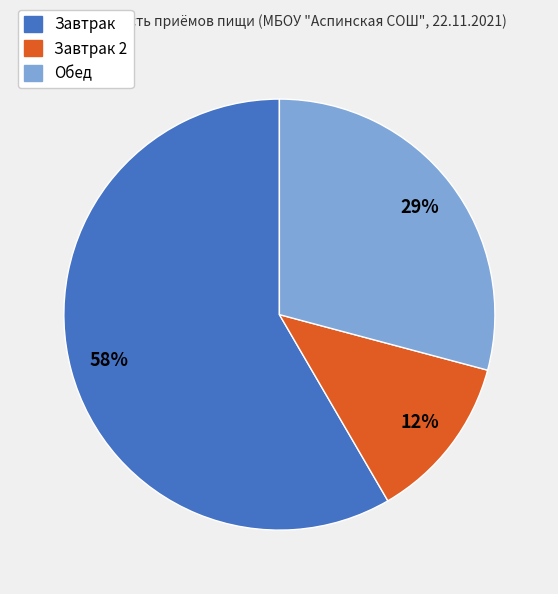

Combined, do Обед and Завтрак 2 account for over 50%?

No